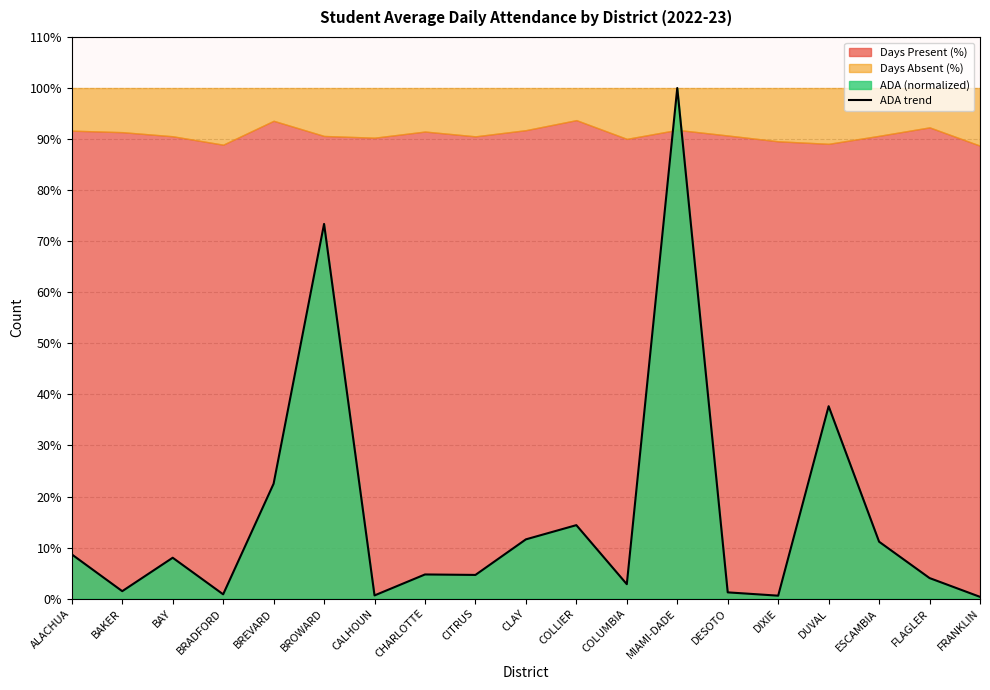

Does the chart display data point markers on the line(s)?

No